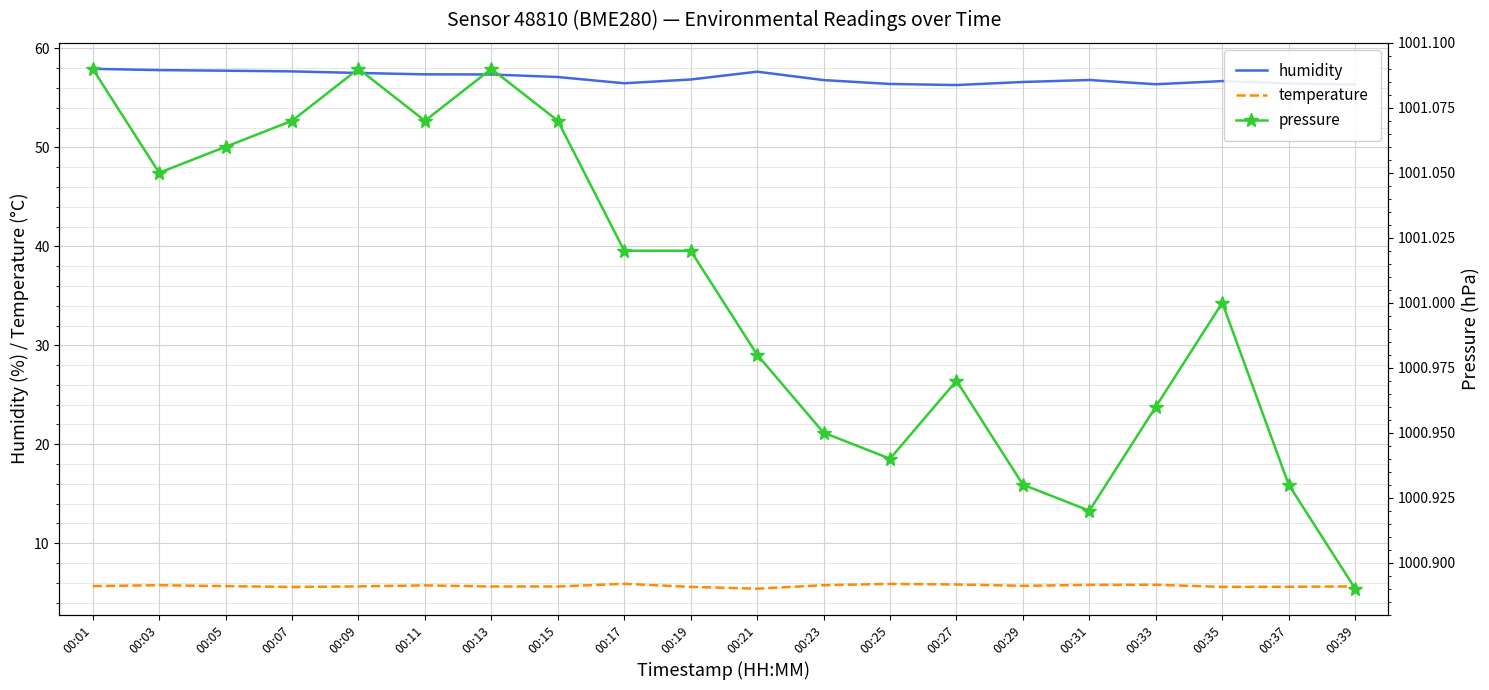

True or false: pressure and humidity intersect in this chart.

False